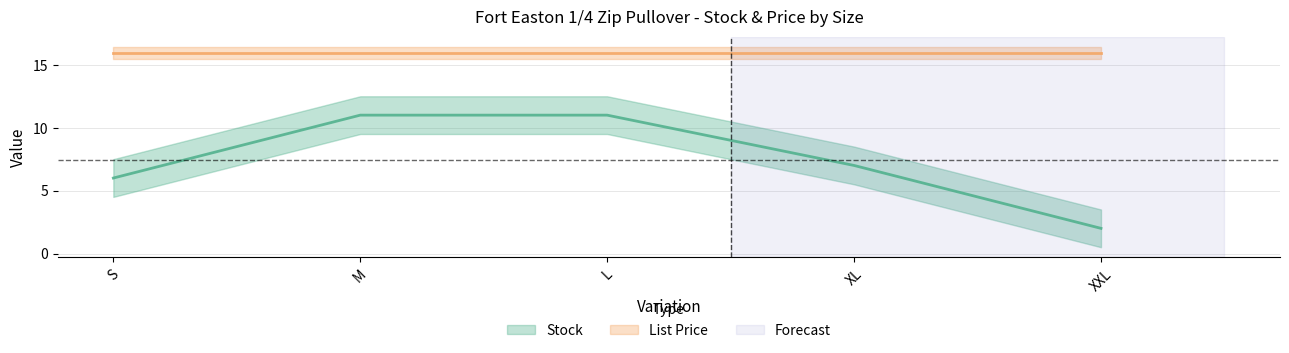

Reading right to left, list all the values displayed in this chart.

2	7	11	11	6